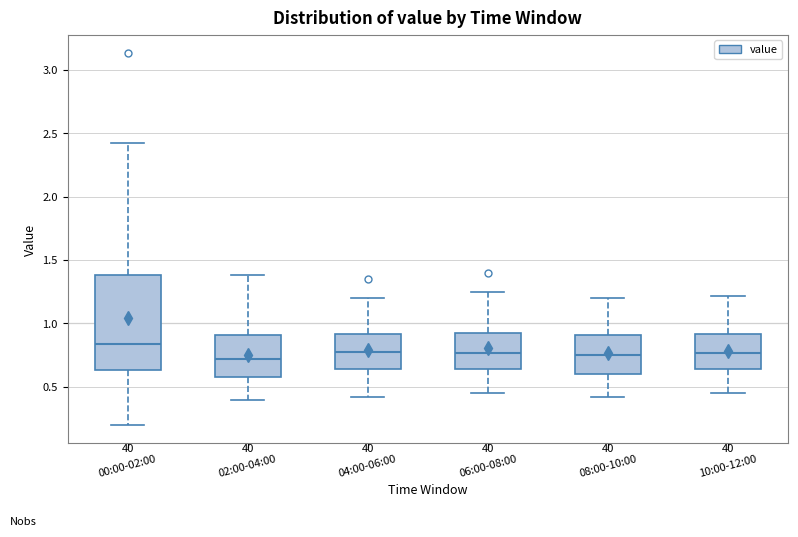

Reading left to right, transcribe this box plot: for each box, give where its median line is, the range the box spans, and where its two whiskers end, as read against the y-axis. The values are not printed on the chart, so give them approximately, as read against the axis.

00:00-02:00: median 0.85, box 0.65 to 1.40, whiskers 0.20 to 2.40
02:00-04:00: median 0.70, box 0.60 to 0.90, whiskers 0.40 to 1.40
04:00-06:00: median 0.80, box 0.65 to 0.90, whiskers 0.40 to 1.20
06:00-08:00: median 0.75, box 0.65 to 0.95, whiskers 0.45 to 1.25
08:00-10:00: median 0.75, box 0.60 to 0.90, whiskers 0.40 to 1.20
10:00-12:00: median 0.75, box 0.65 to 0.90, whiskers 0.45 to 1.20